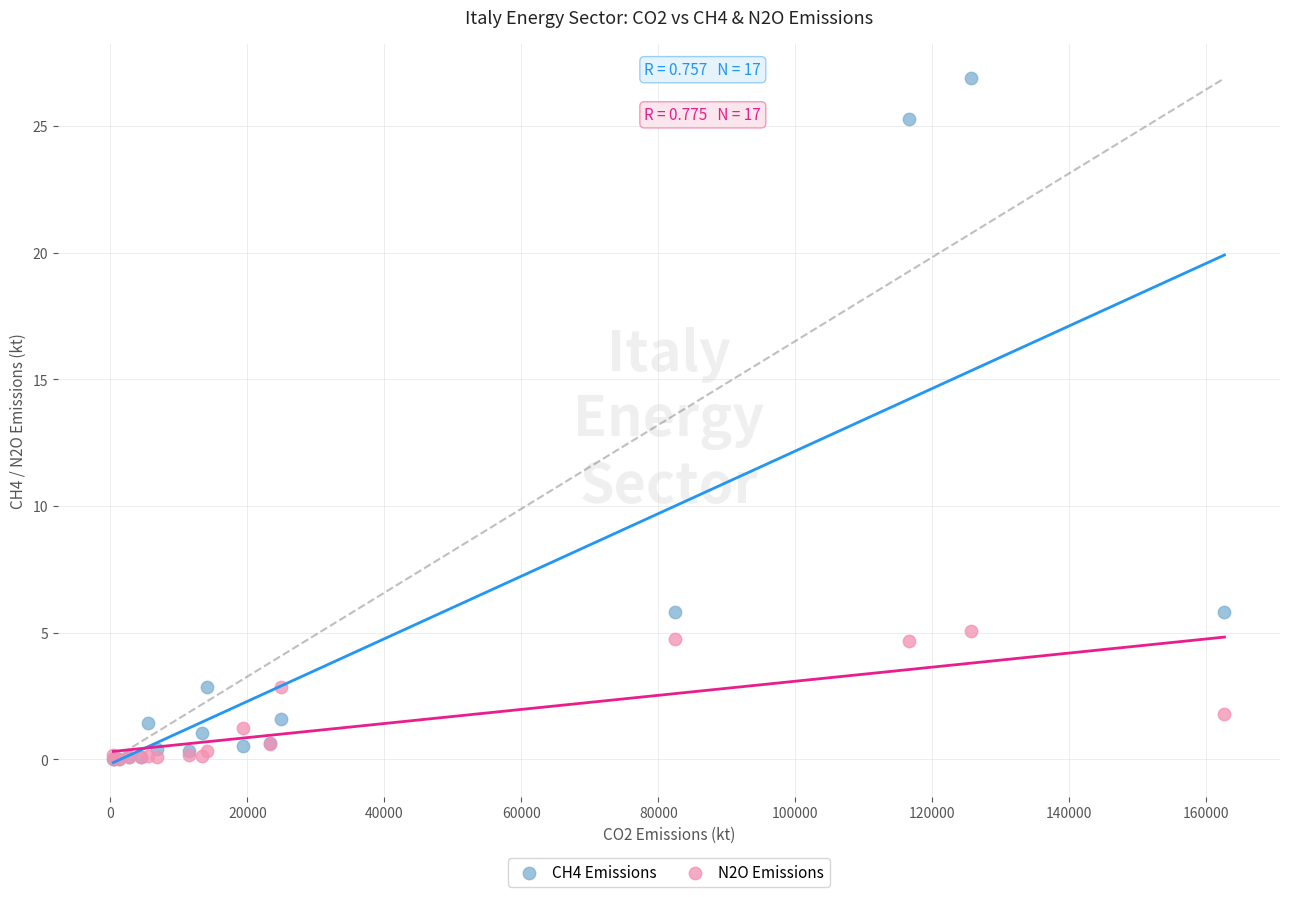

Which series reaches the maximum Y coordinate?

CH4 Emissions